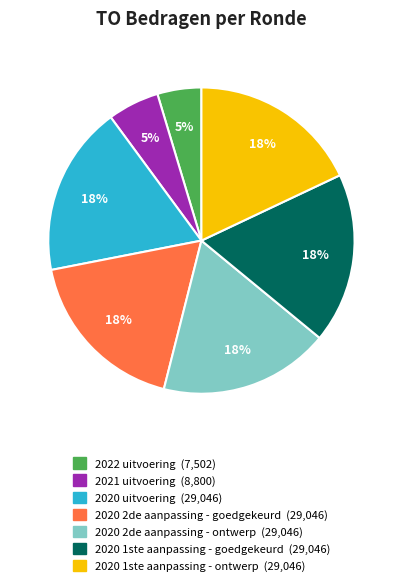

Is it true that 2020 uitvoering is 6% of the pie?

False